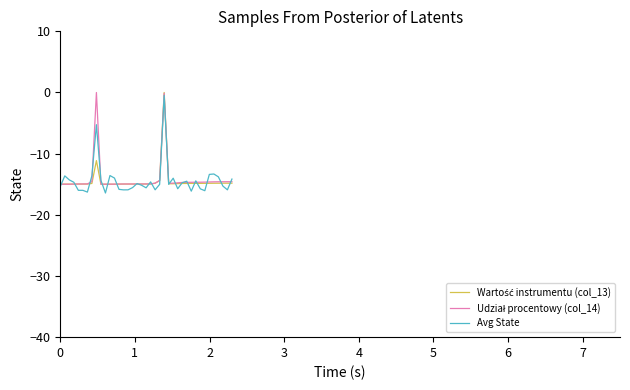

What is the minimum value shown in the chart?

-16.4